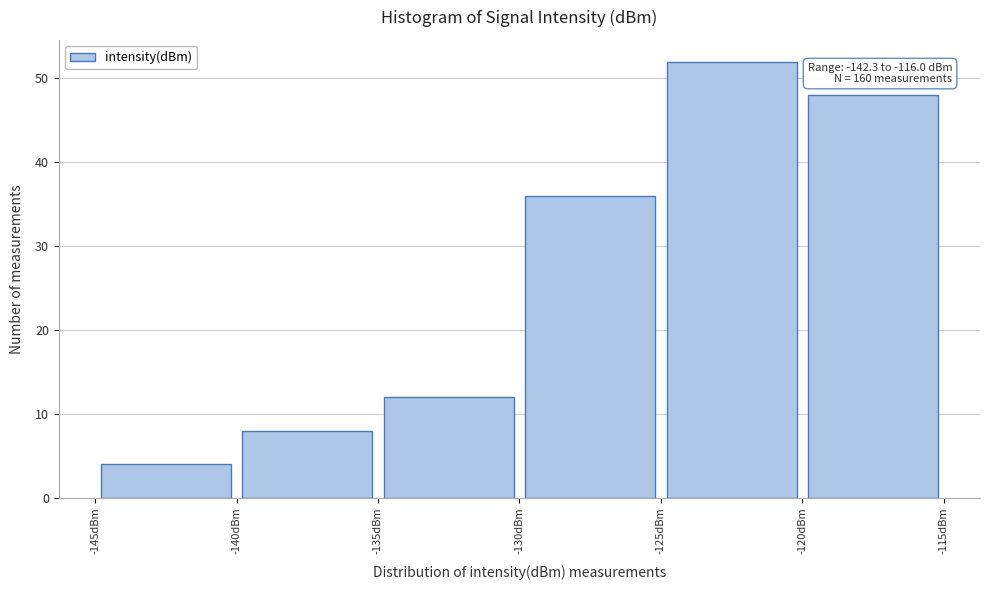

Which range on the x-axis has the tallest bar?

-125 to -120